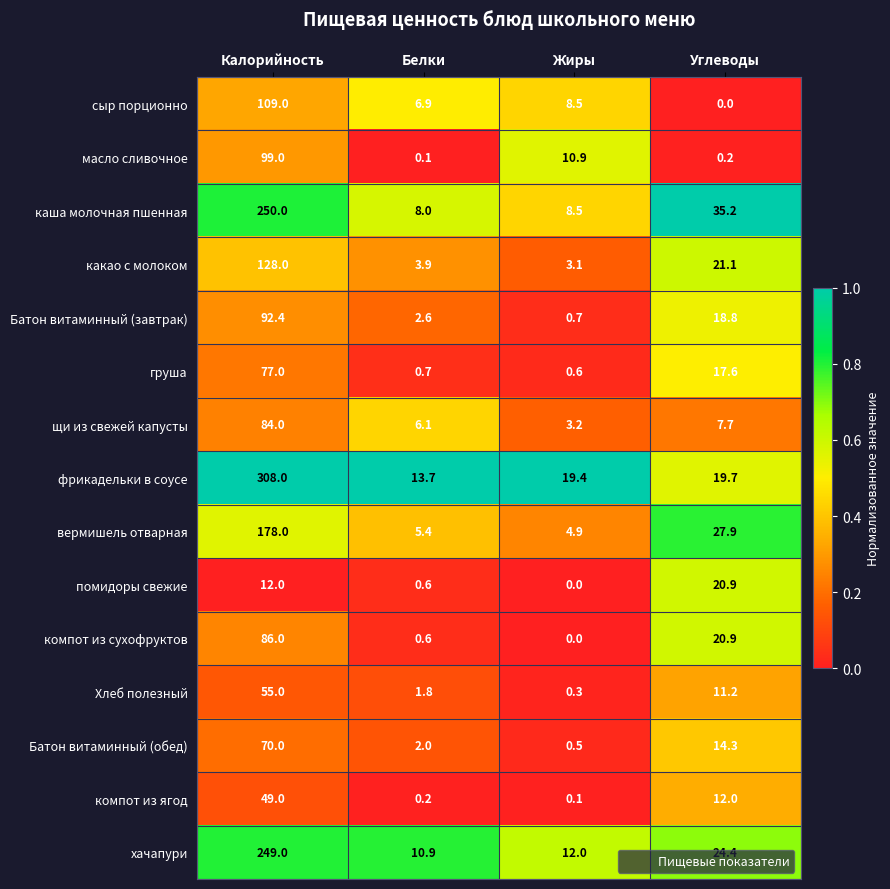

Where is сыр порционно nearest to the value 54?

Жиры